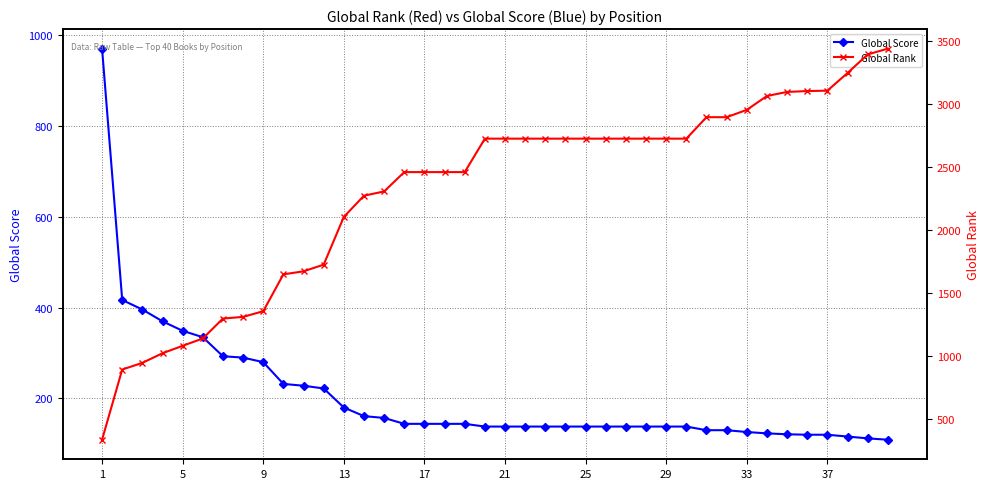

Which series has the widest spread of values?

Global Rank